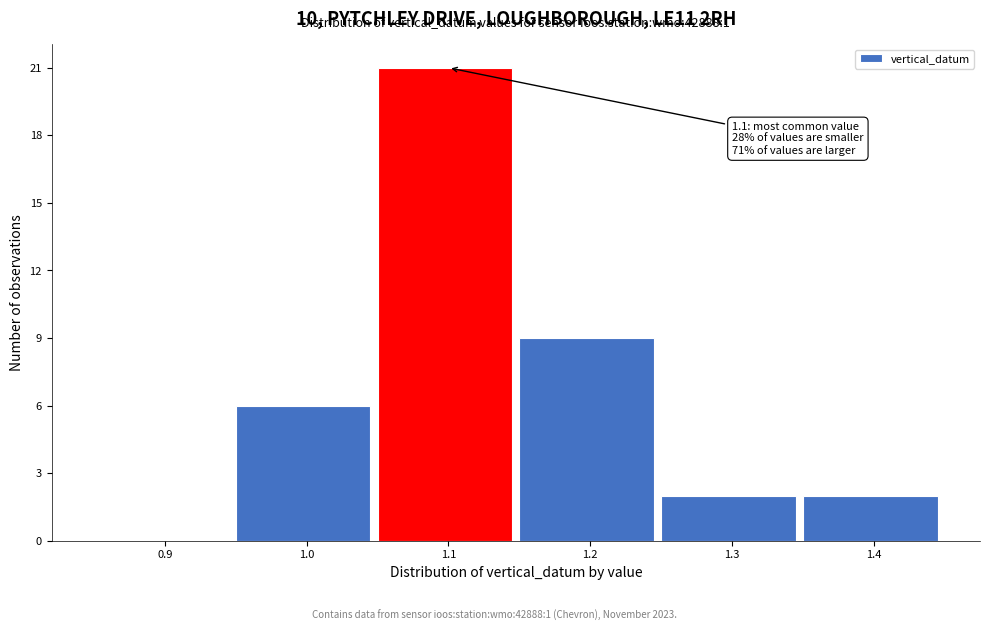

Reading left to right, what are all the values shown in this chart?

0.9=0	1.0=6	1.1=21	1.2=9	1.3=2	1.4=2